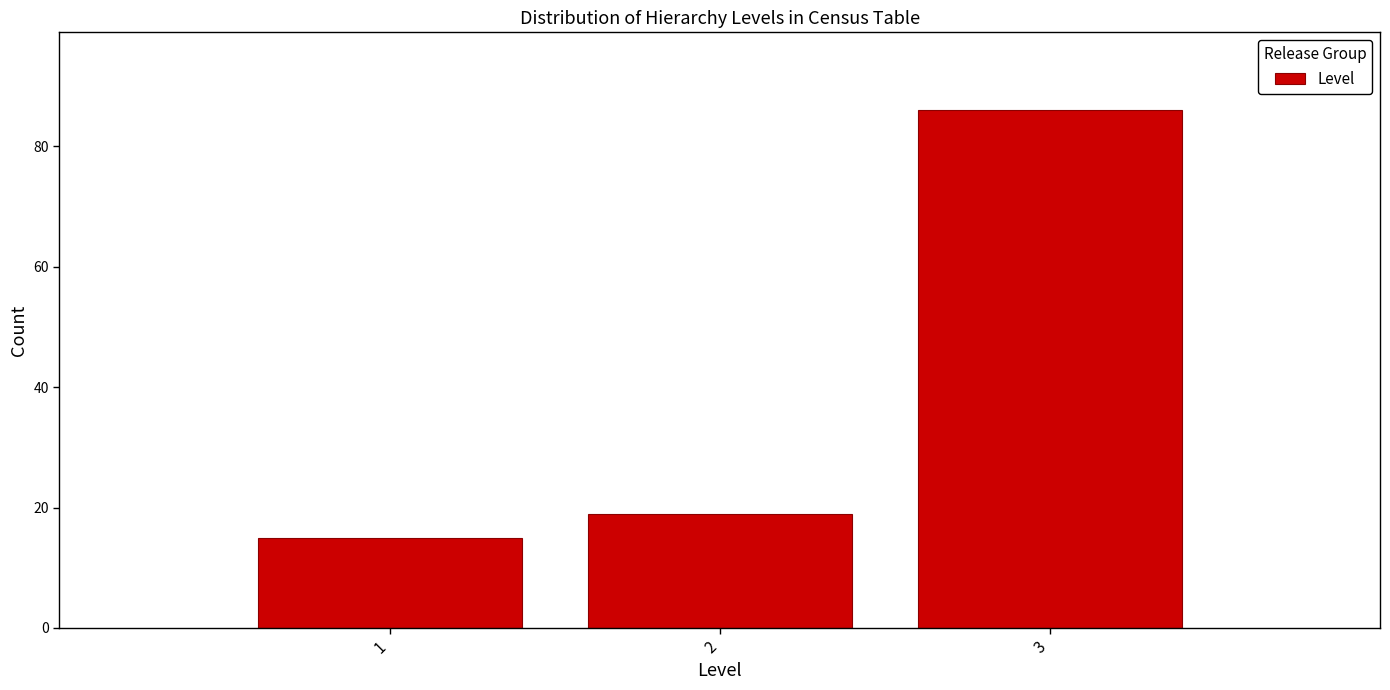

Reading left to right, transcribe all the data shown in this chart.

15	19	86